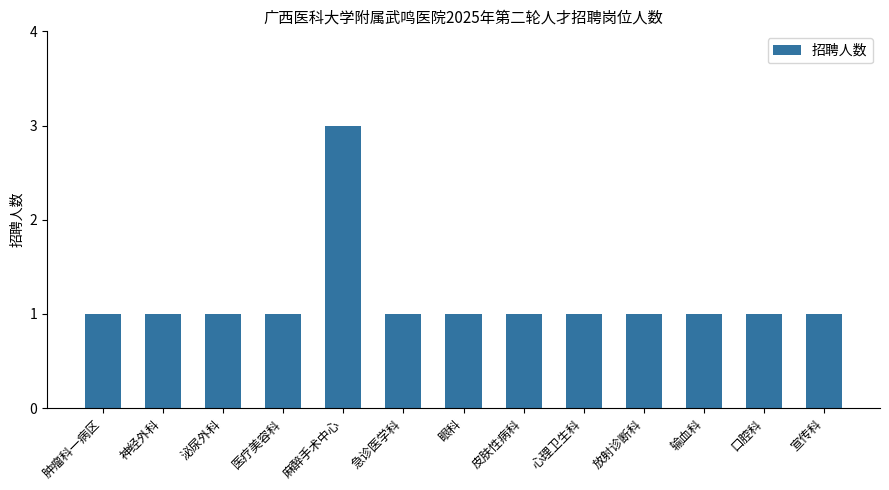

What is the difference between the maximum and second lowest values?

2